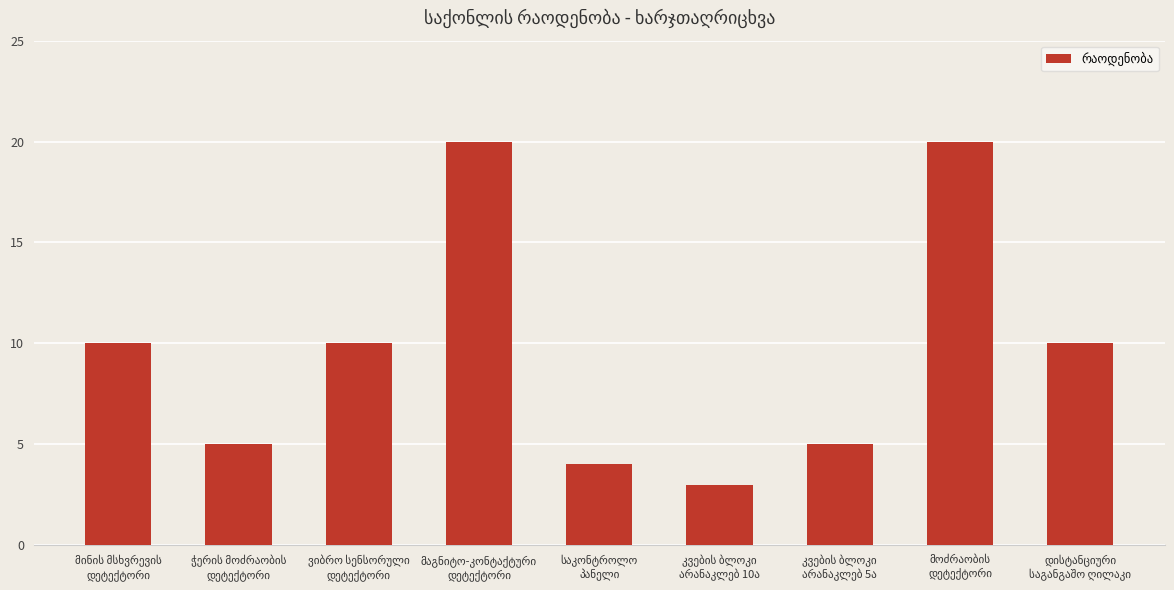

What is the value of the 9th bar from the left?

10